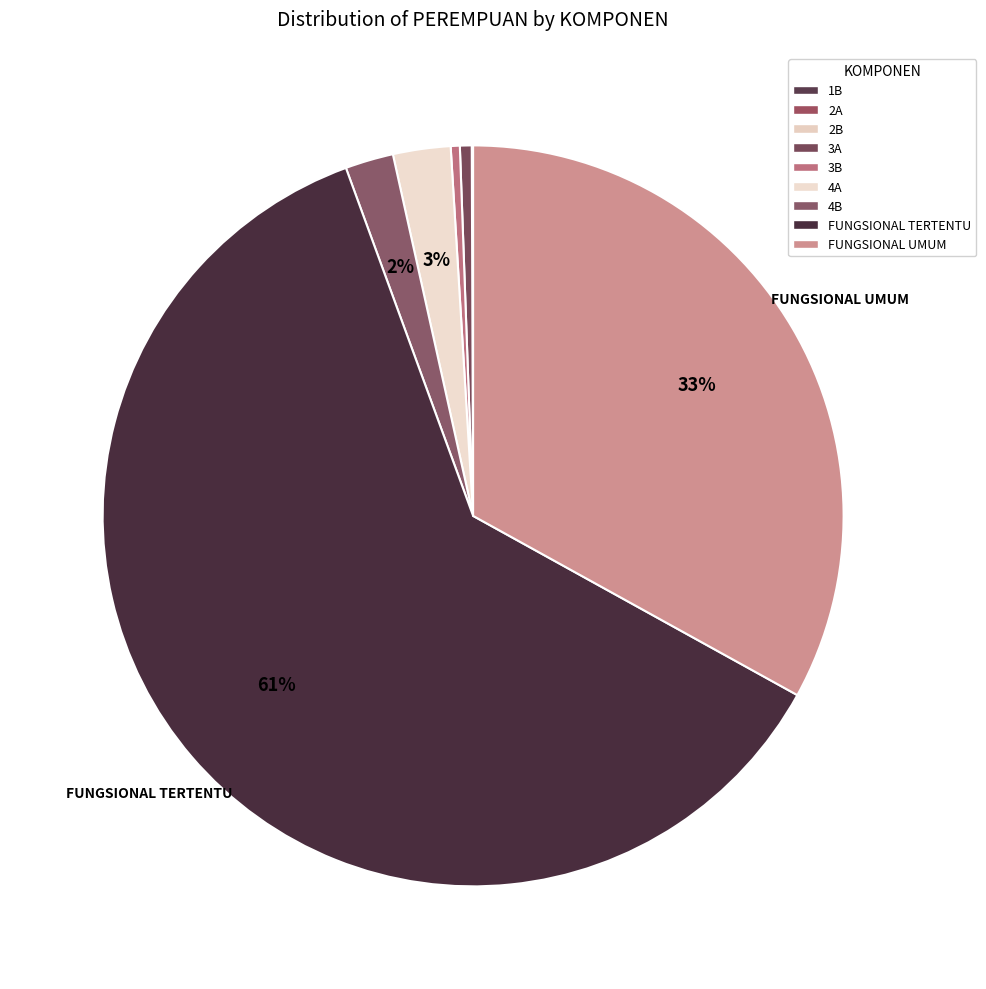

Do 3B and 4A together represent more than half of the pie?

No